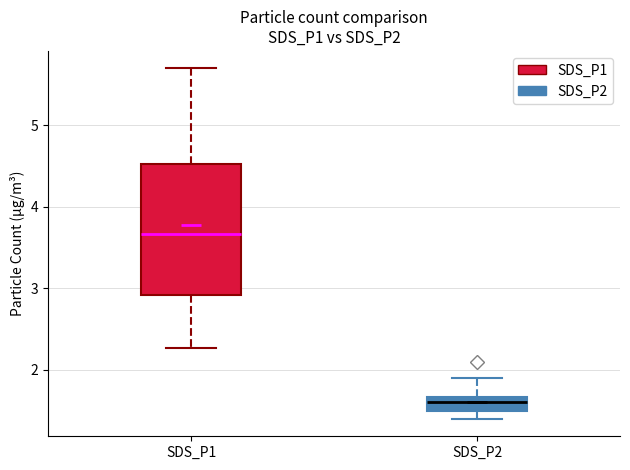

Reading left to right, transcribe this box plot: for each box, give where its median line is, the range the box spans, and where its two whiskers end, as read against the y-axis. The values are not printed on the chart, so give them approximately, as read against the axis.

SDS_P1: median 3.7, box 2.9 to 4.5, whiskers 2.3 to 5.7
SDS_P2: median 1.6, box 1.5 to 1.7, whiskers 1.4 to 1.9